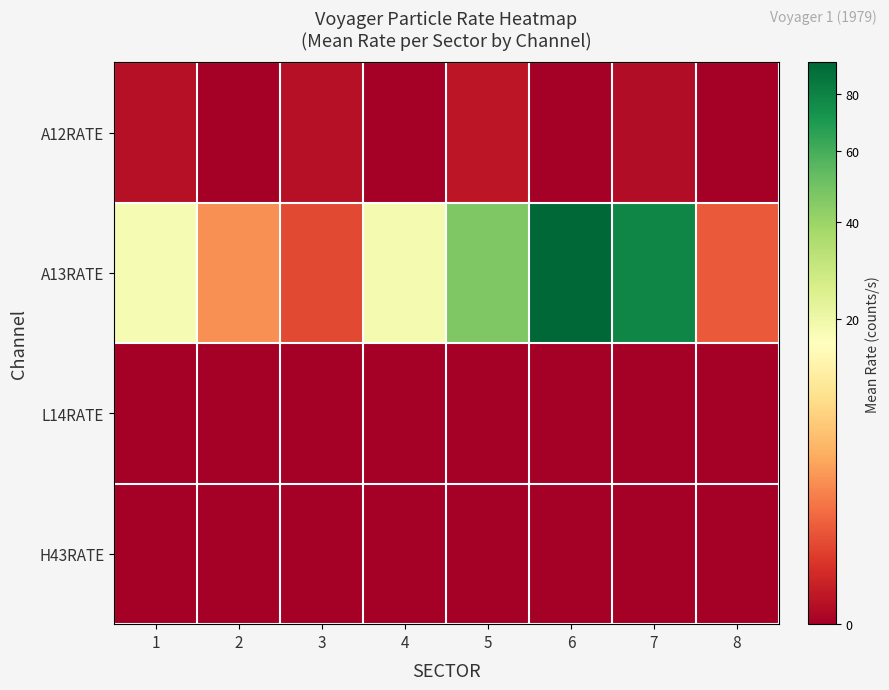

Which series has the largest total across all categories?

A13RATE